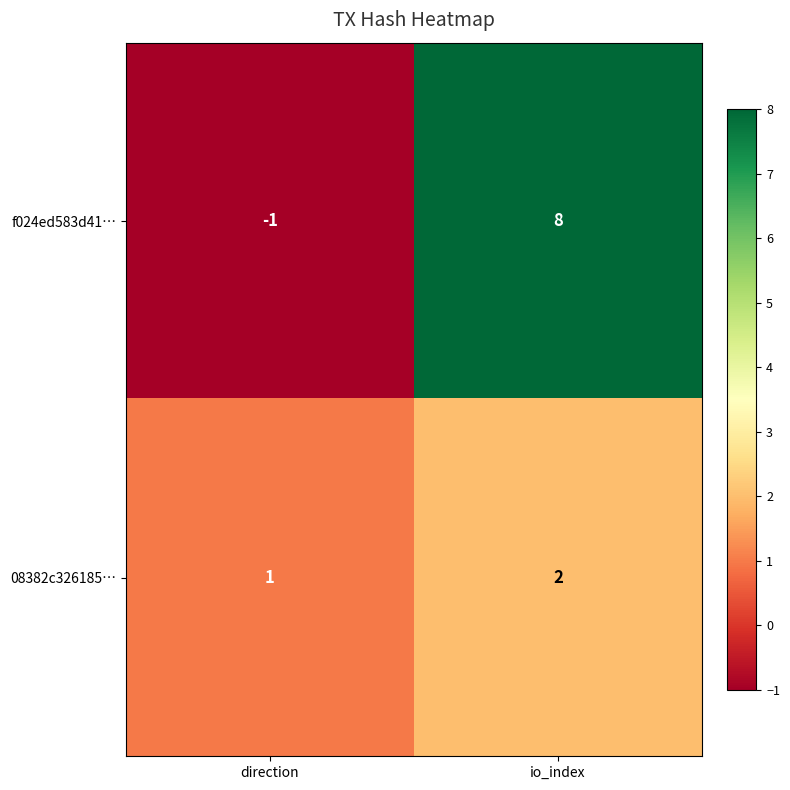

The value of 08382c326185… at io_index is 2. True or false?

True